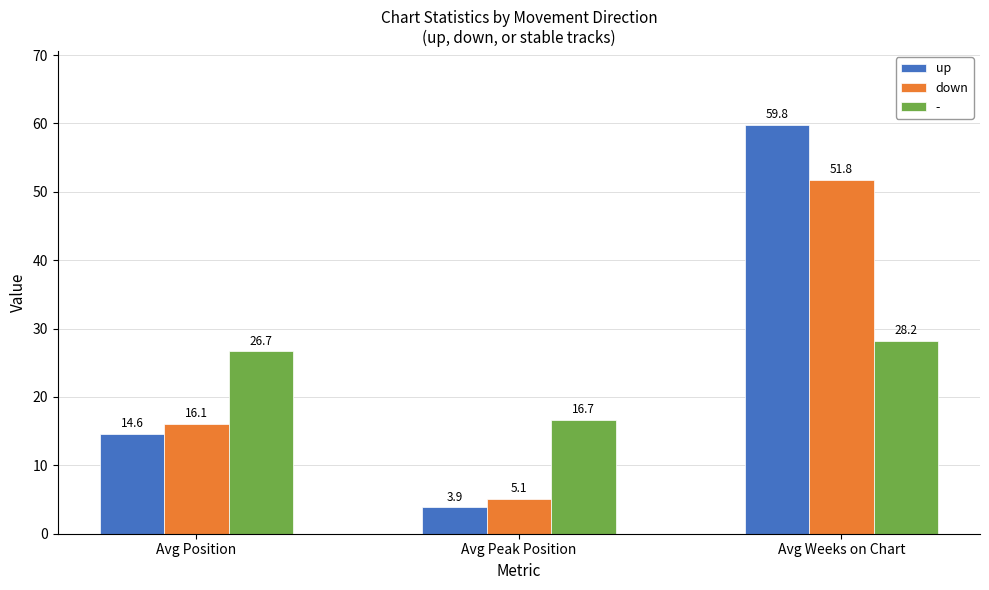

What is the value of the down bar at the 2nd from the left?

5.1